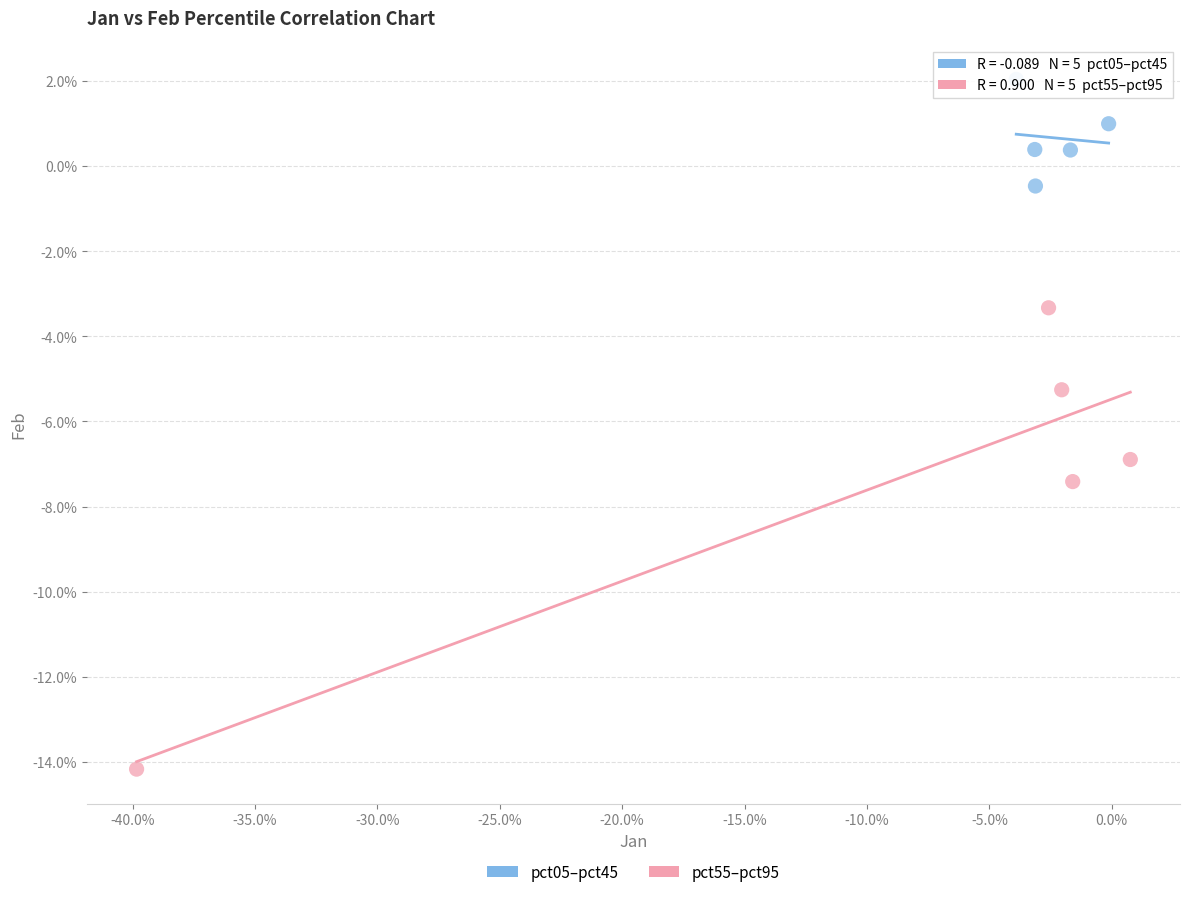

Which series contains the lowest Y value?

pct55–pct95